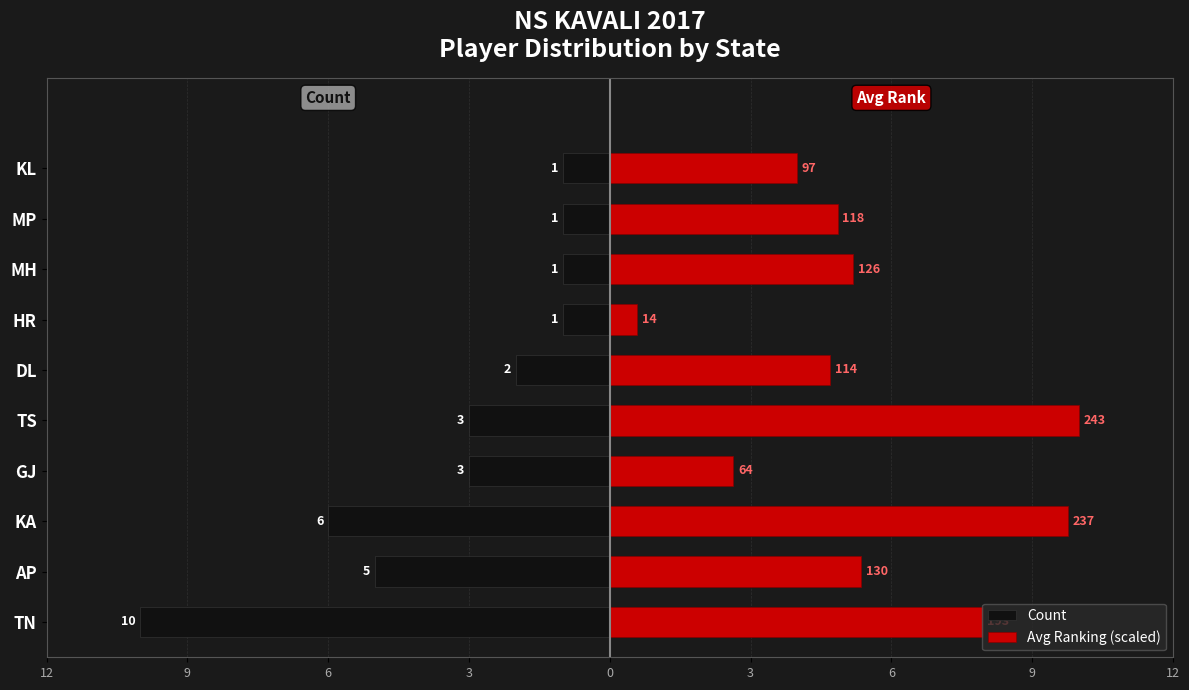

Is the value of Avg Ranking (scaled) at GJ greater than the value of Count at MP?

Yes